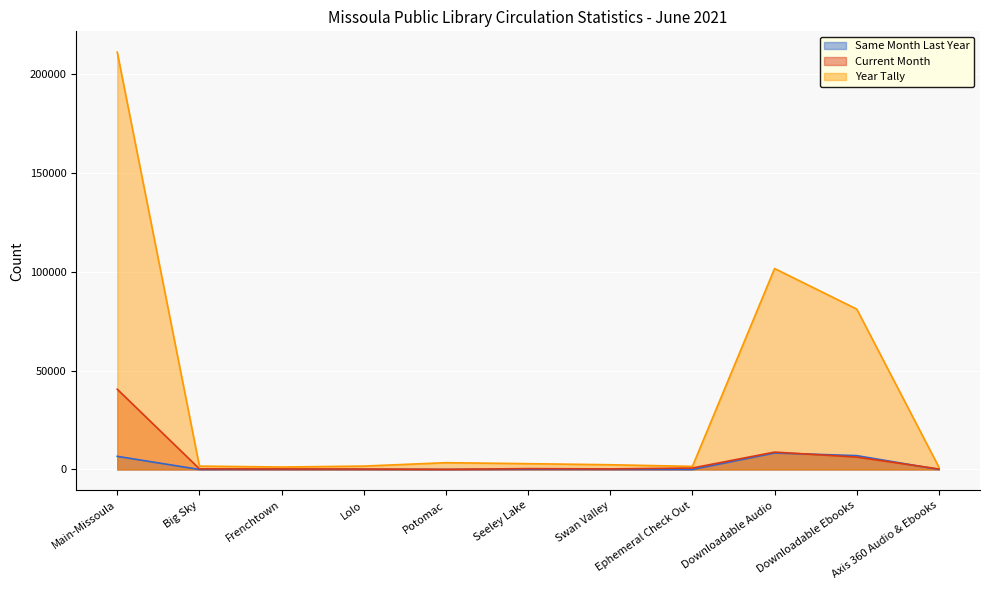

What is the difference between the maximum and minimum values in the Same Month Last Year series?

8341